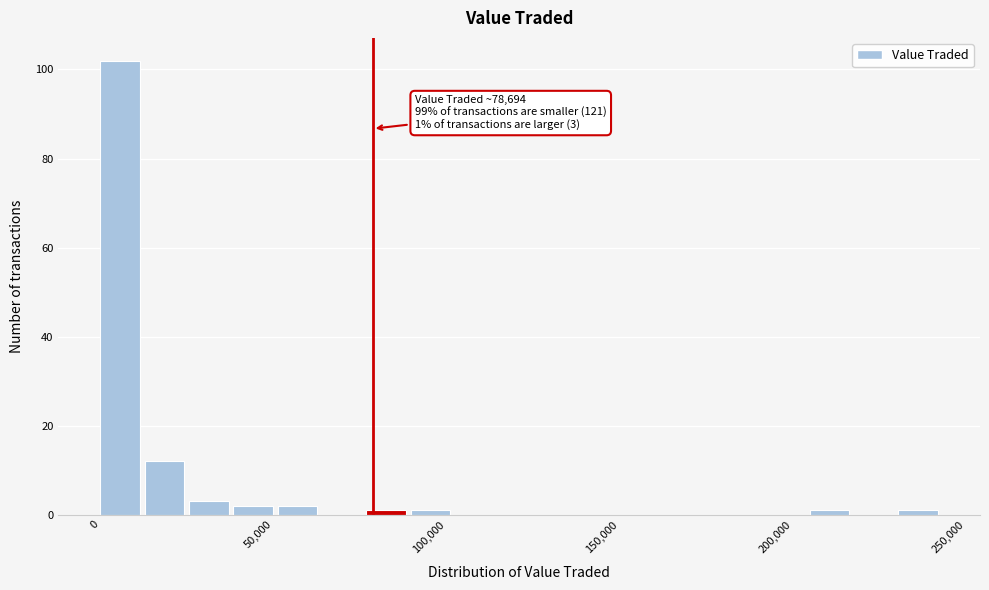

Around what value on the x-axis is the tallest bar? Give the approximate position of its centre, as read against the axis.

5000